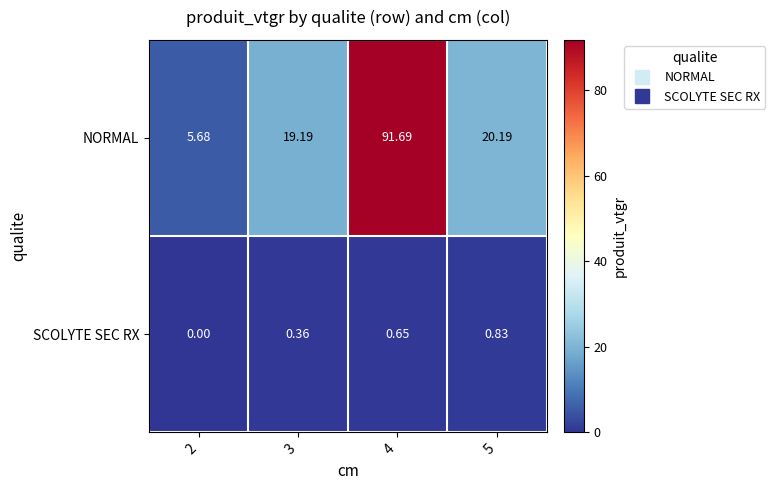

Rank the series by their maximum value, from lowest to highest.

SCOLYTE SEC RX, NORMAL